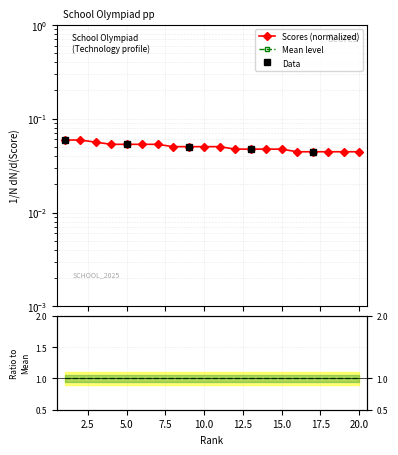

Reading left to right, what are all the values shown in this chart?

0.1	0.1	0.1	0.1	0.1	0.1	0.1	0.1	0.1	0.1	0.1	0.0	0.0	0.0	0.0	0.0	0.0	0.0	0.0	0.0